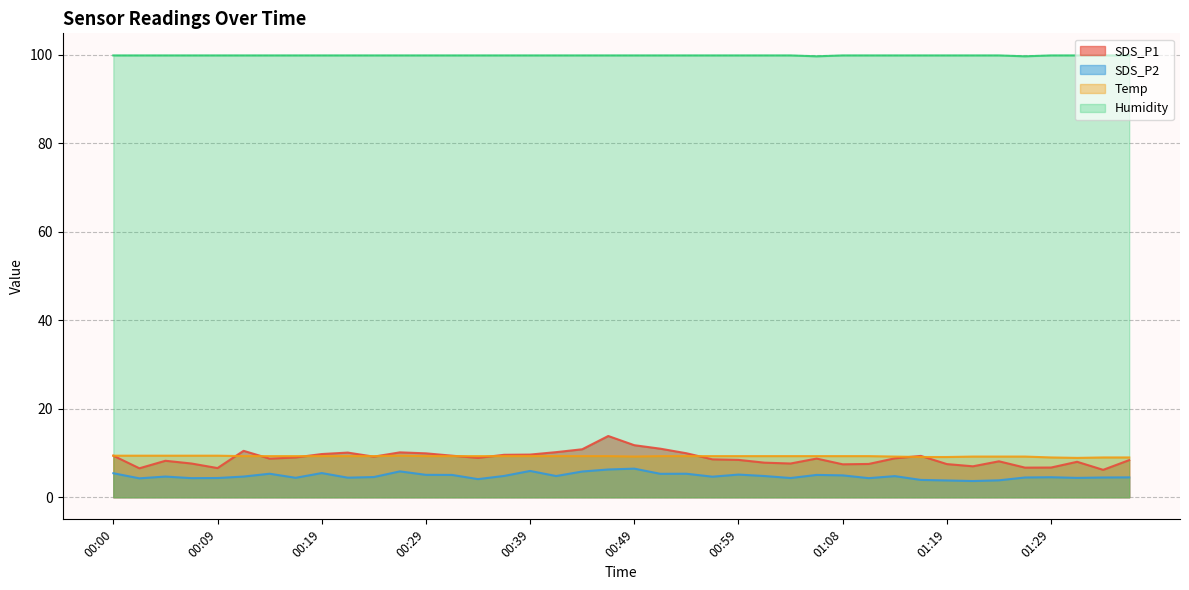

Which series has the widest spread of values?

SDS_P1